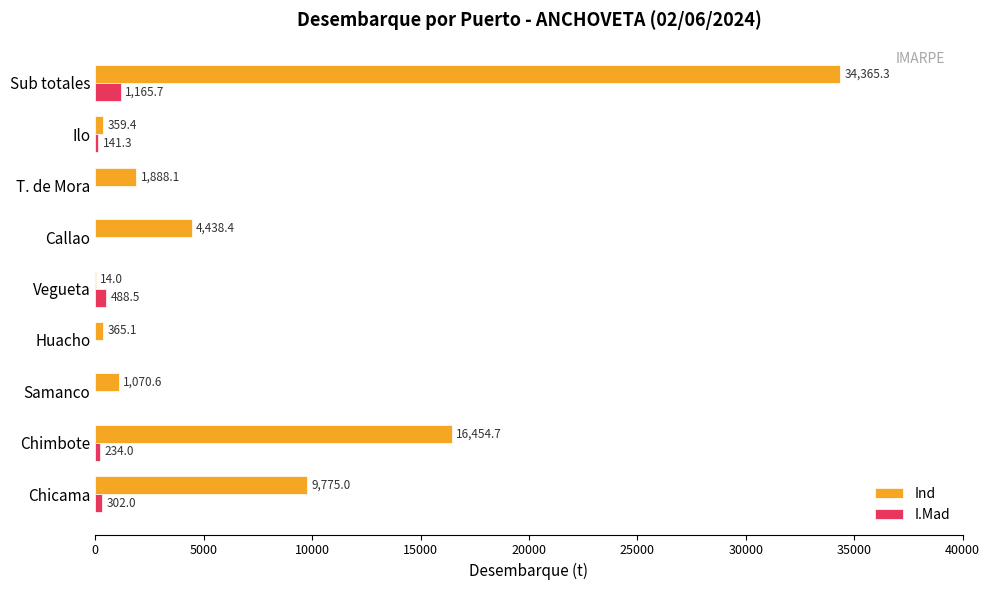

What is the greatest value displayed?

34365.3